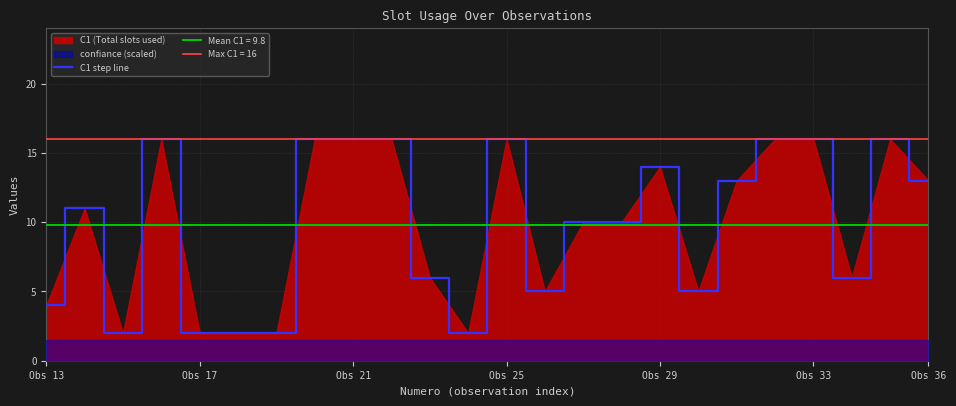

Count the number of values greater than 11.

11